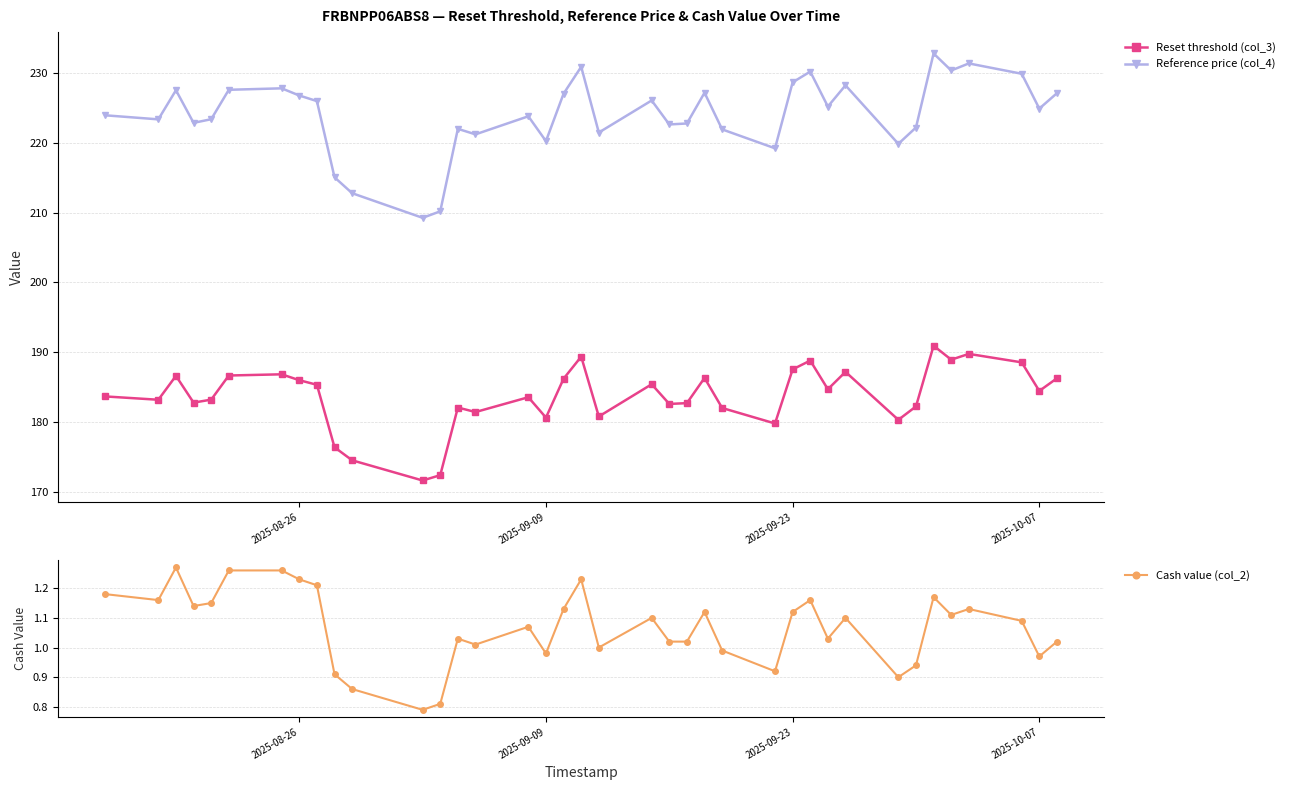

How many values in the Cash value (col_2) series are below 1?

10